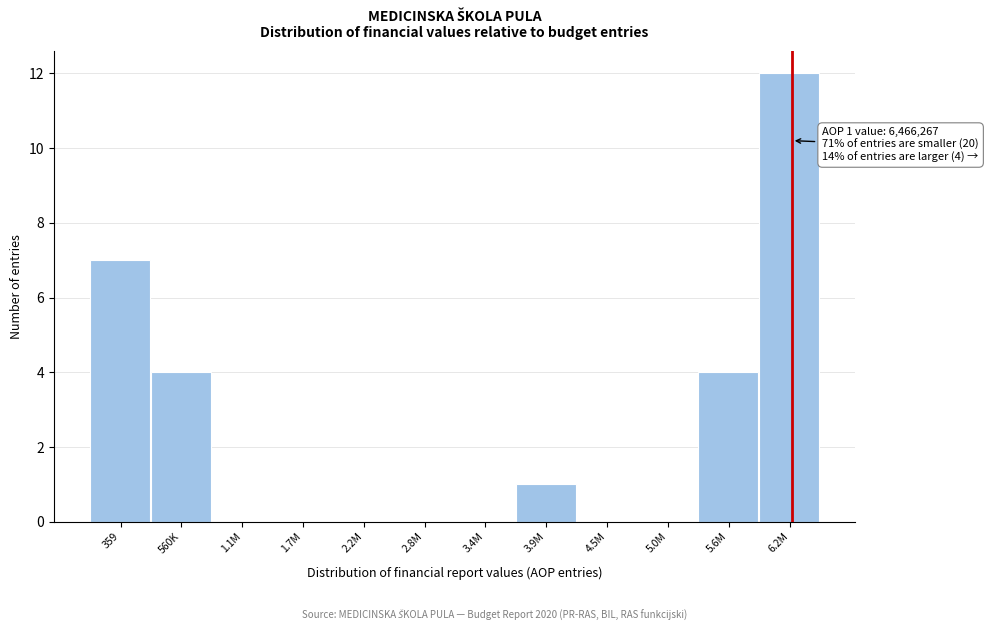

Reading left to right, list all the values displayed in this chart.

359=7	560K=4	1.1M=0	1.7M=0	2.2M=0	2.8M=0	3.4M=0	3.9M=1	4.5M=0	5.0M=0	5.6M=4	6.2M=12